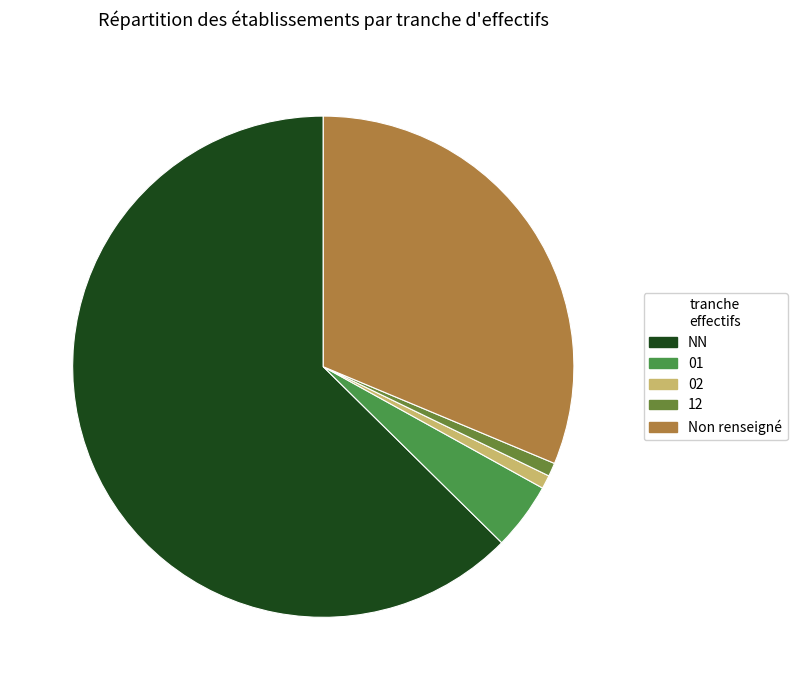

Is the sum of Non renseigné and NN greater than half?

Yes